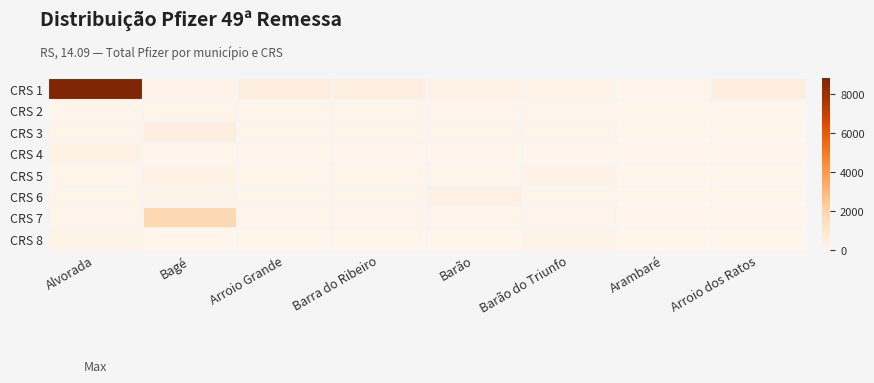

Rank the series by their maximum value, from highest to lowest.

CRS 1, CRS 7, CRS 3, CRS 6, CRS 4, CRS 5, CRS 8, CRS 2